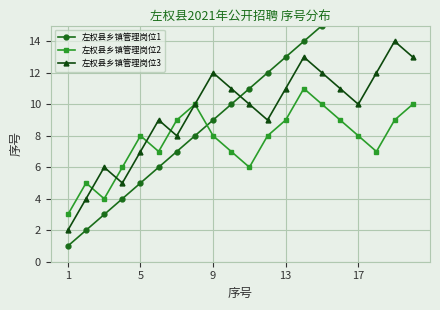

True or false: 左权县乡镇管理岗位3 has more than 1 interior local peaks.

True